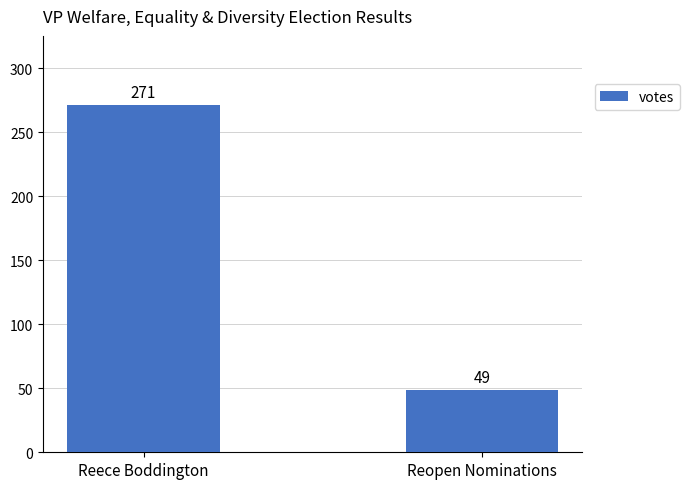

What is the label of the 2nd bar from the left?

Reopen Nominations